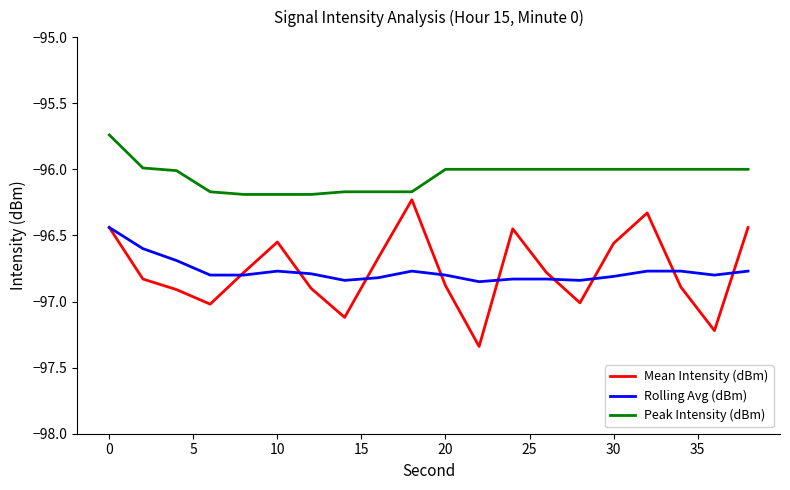

Which series has the widest spread of values?

Mean Intensity (dBm)